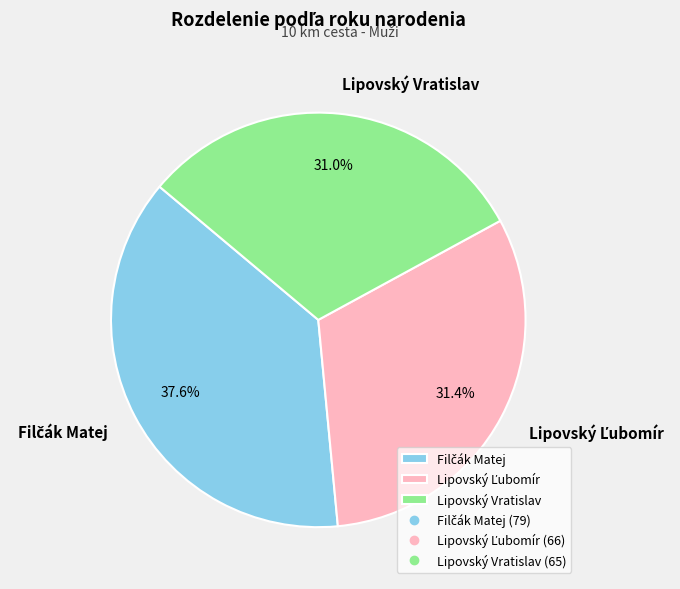

Is there a majority slice in this chart?

No